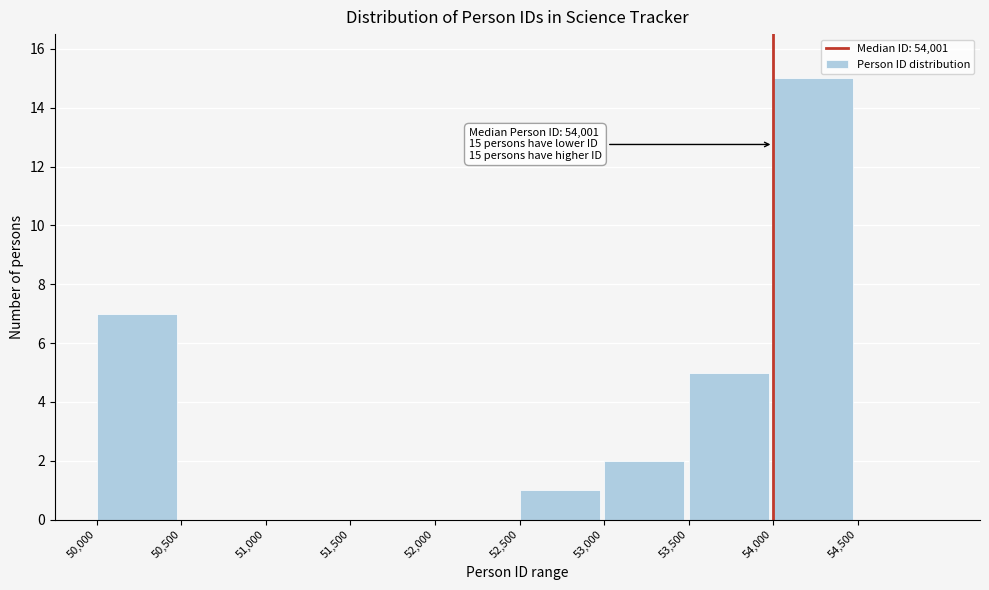

Which range on the x-axis has the tallest bar?

54000 to 54500